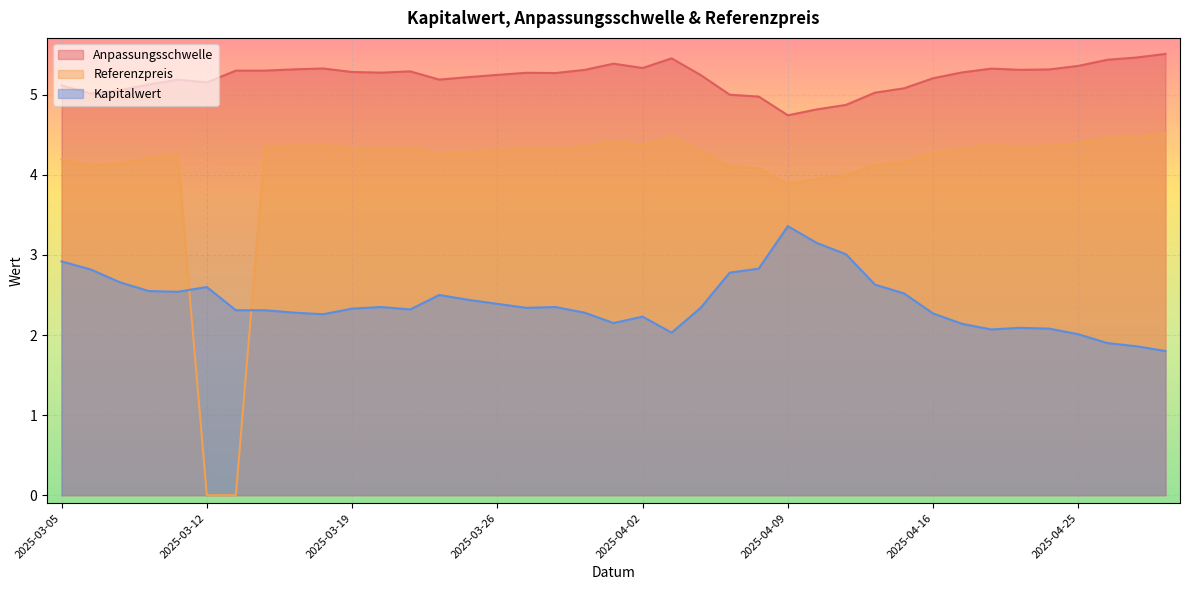

How many lines are shown in the chart?

3